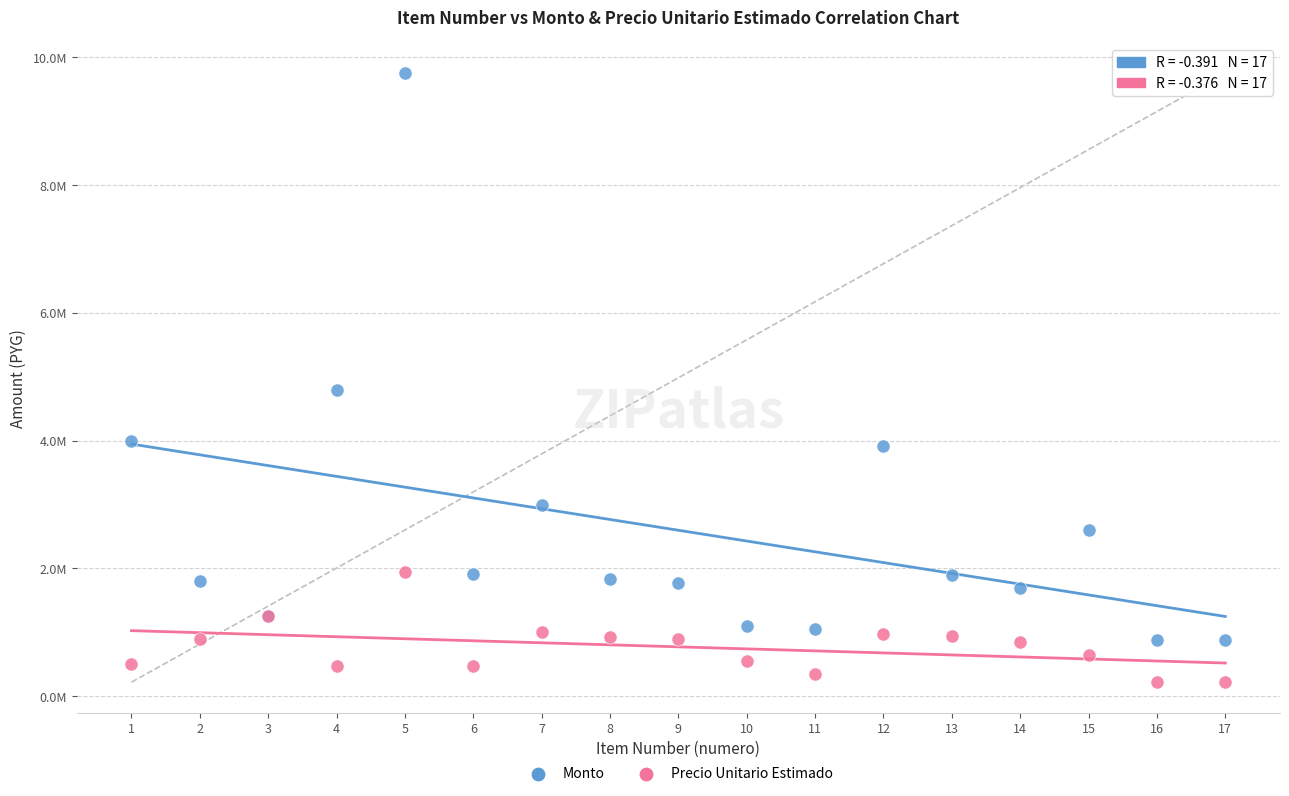

What are all the series names shown in the legend?

Monto, Precio Unitario Estimado